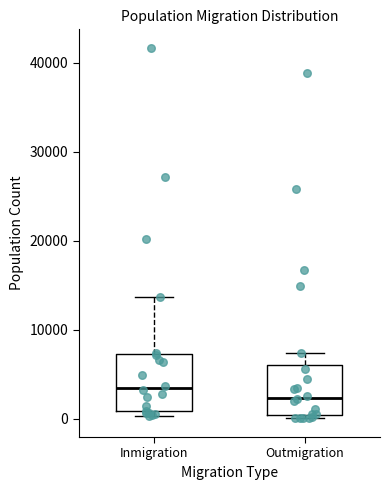

Where does the upper whisker of the box for Outmigration end on the y-axis? The values are not printed on the chart, so give them approximately, as read against the axis.

7000